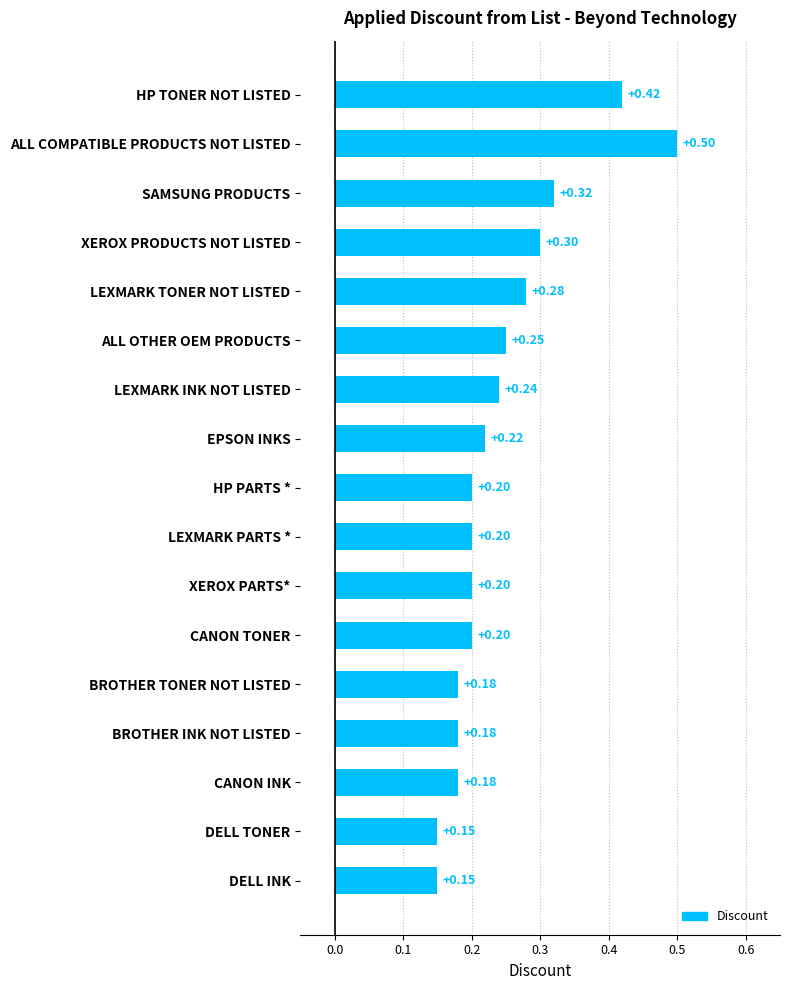

How many bars are there in total?

17